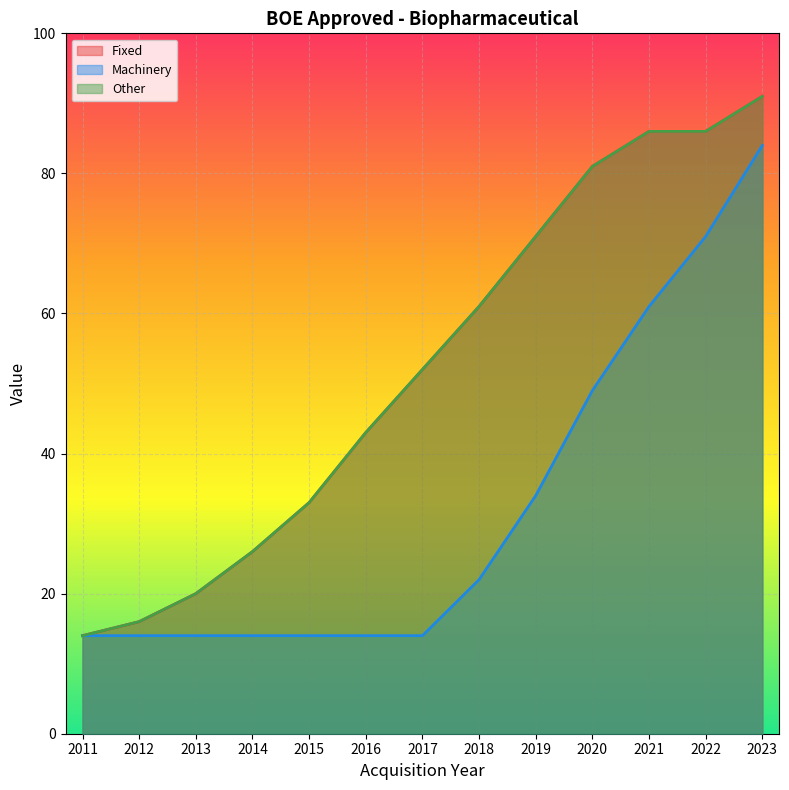

What is the approximate value of BOE Approved - Biopharmaceutical - Machinery at 2014, to the nearest 10?

10